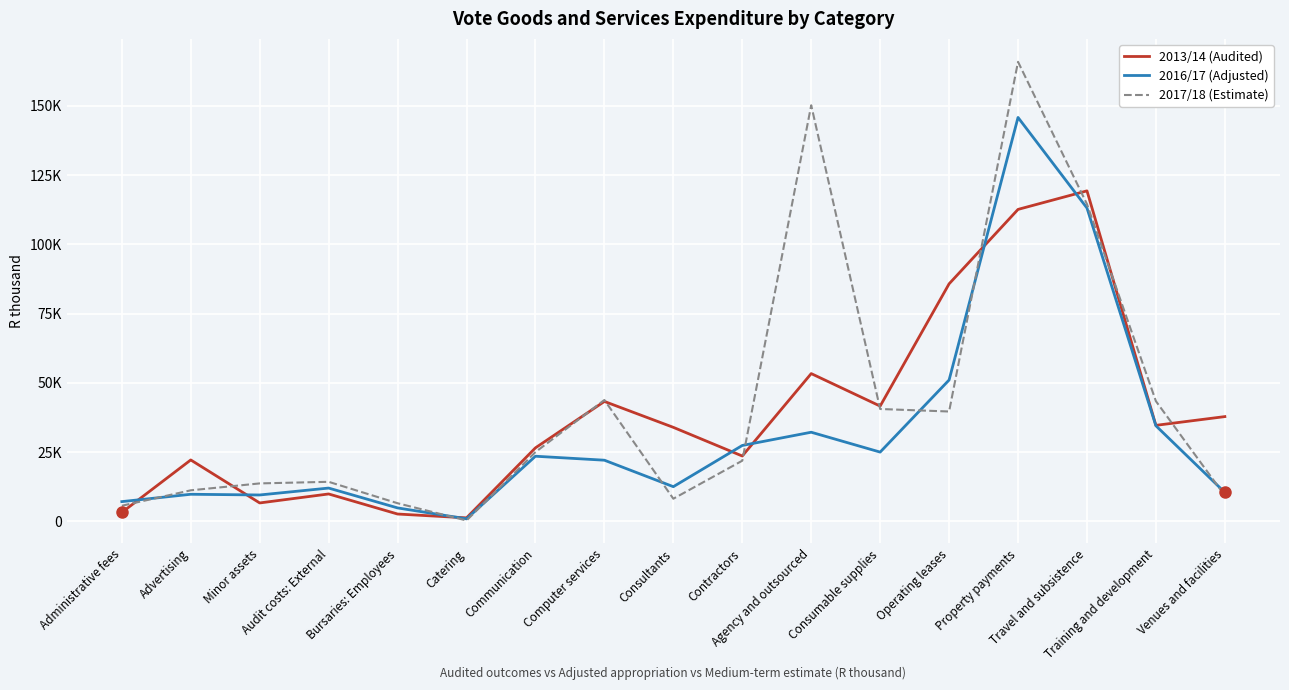

What is the total value across all series at Minor assets?

29954